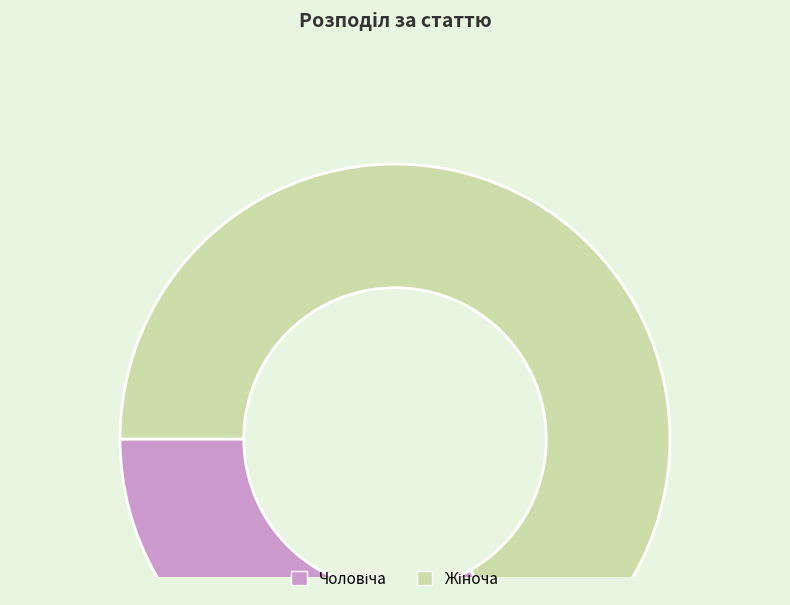

Is there any slice that represents more than half of the pie?

Yes